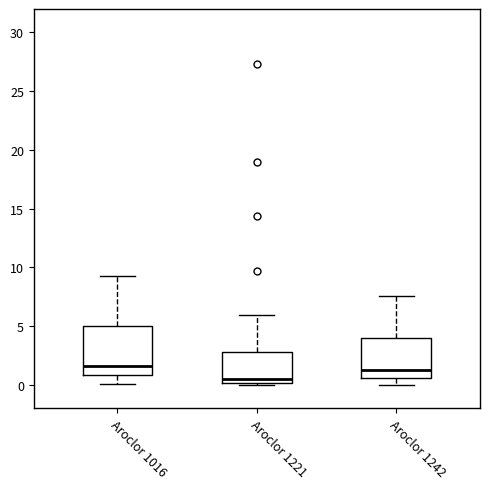

Reading left to right, read every box against the y-axis: the position of its median line, the range the box covers, and the ends of its whiskers. The values are not printed on the chart, so give them approximately, as read against the axis.

Aroclor 1016: median 1.5, box 1.0 to 5.0, whiskers 0.0 to 9.5
Aroclor 1221: median 0.5, box 0.0 to 3.0, whiskers 0.0 to 6.0
Aroclor 1242: median 1.5, box 0.5 to 4.0, whiskers 0.0 to 7.5